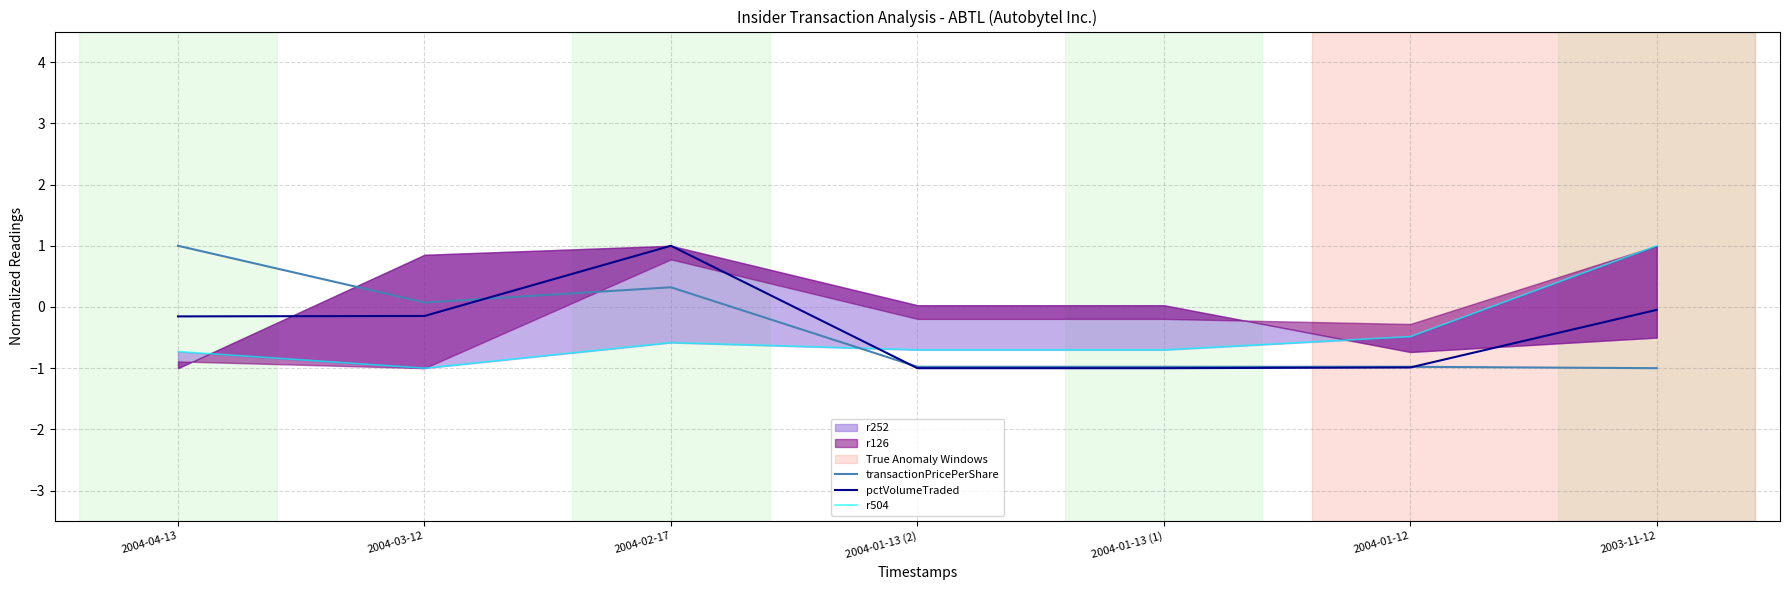

What is the difference between the maximum and minimum values in the transactionPricePerShare series?

2.0